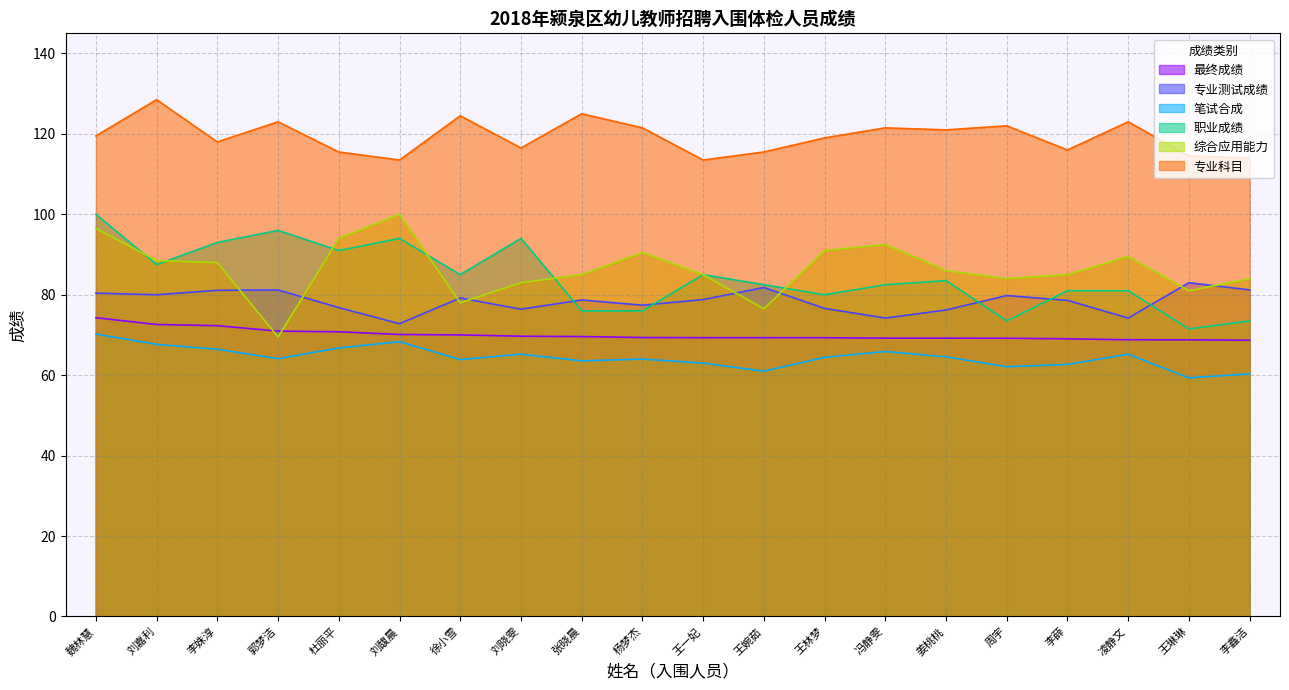

What are all the series names shown in the legend?

最终成绩, 专业测试成绩, 笔试合成, 职业成绩, 综合应用能力, 专业科目